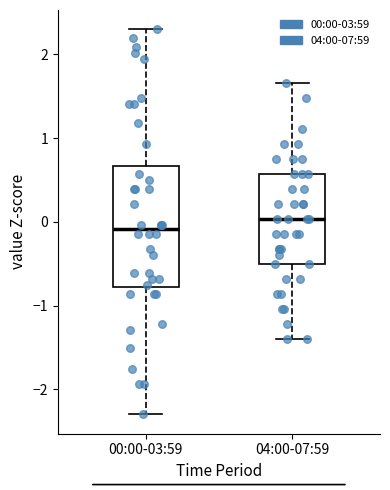

Which box's median line is the lowest?

00:00-03:59